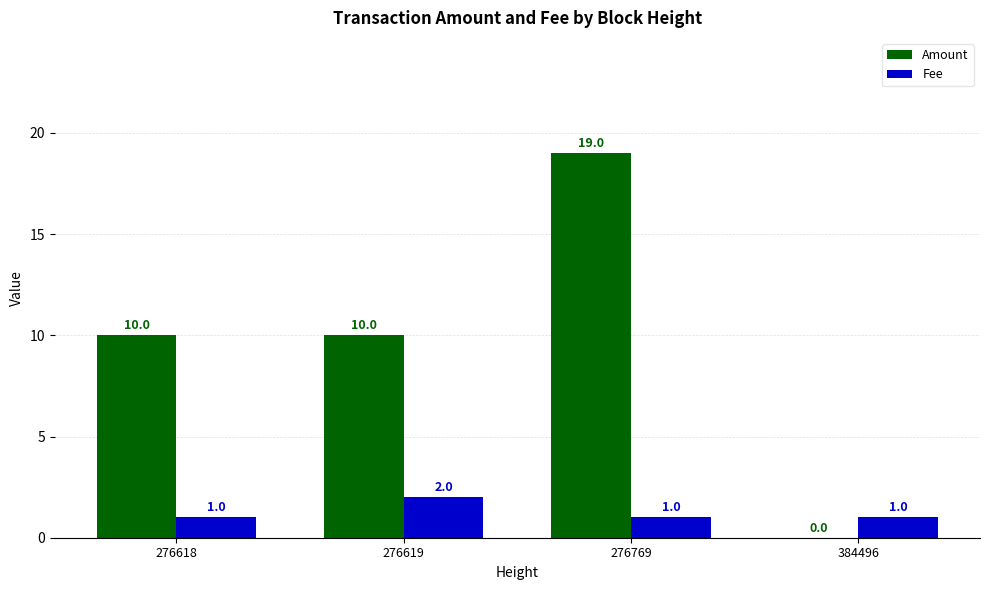

Reading left to right, extract all data points from this chart.

Amount: 10	10	19	0
Fee: 1	2	1	1